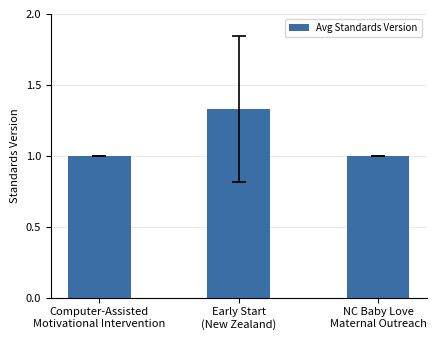

The value at Computer-Assisted
Motivational Intervention is 1.0. True or false?

True